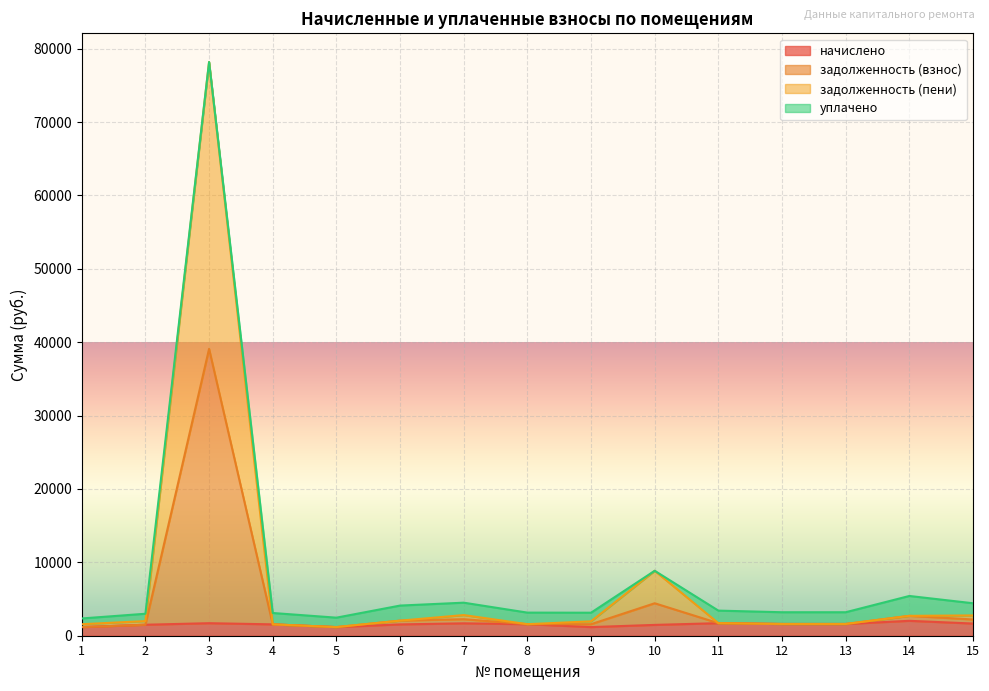

What is the maximum value for начислено?

2031.5